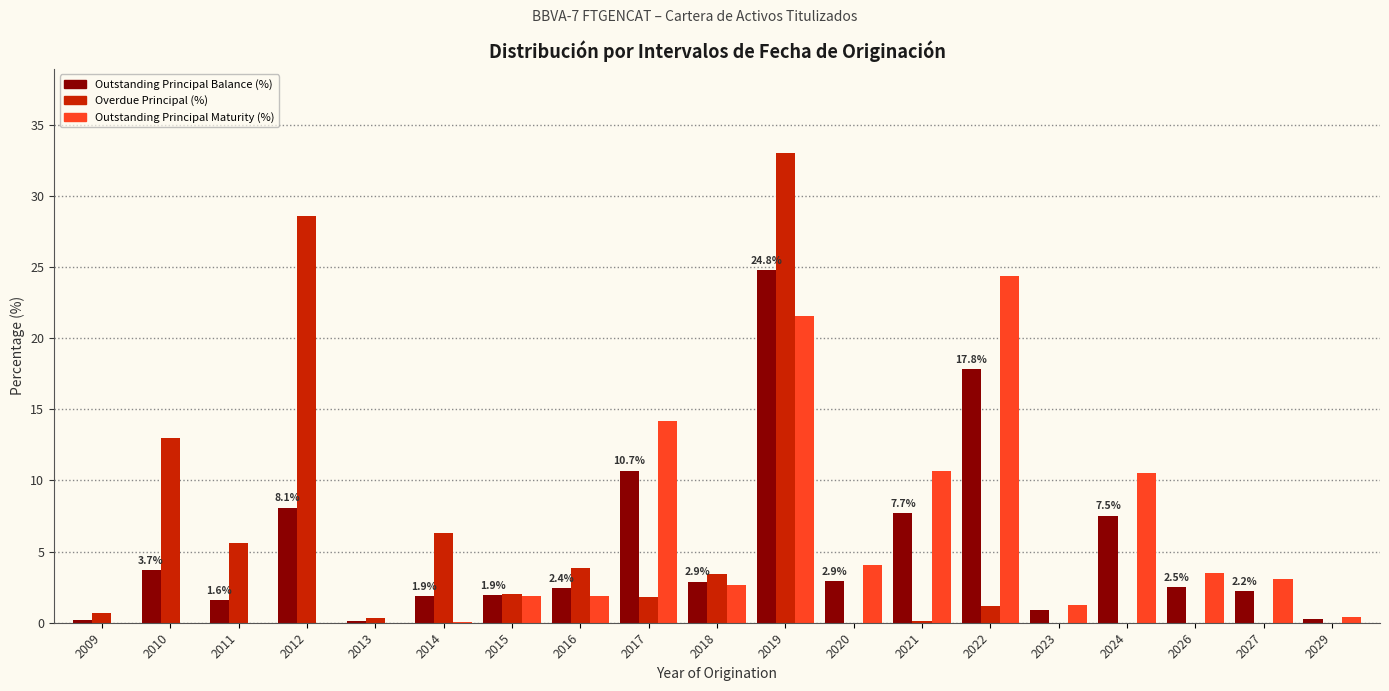

What is the sum of all Overdue Principal (%) values?

100.0